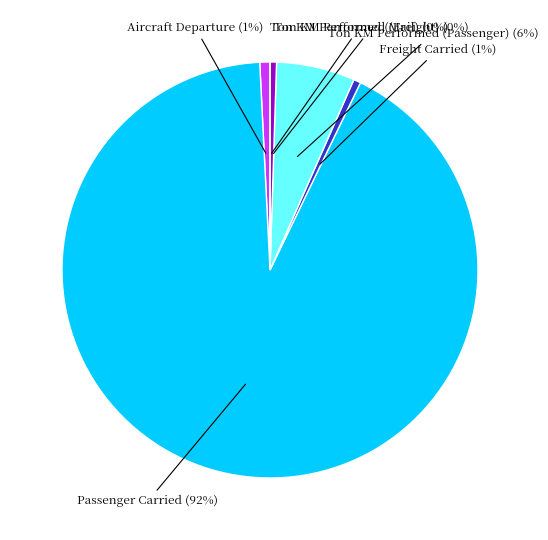

Is it true that Passenger Carried is 92% of the pie?

True